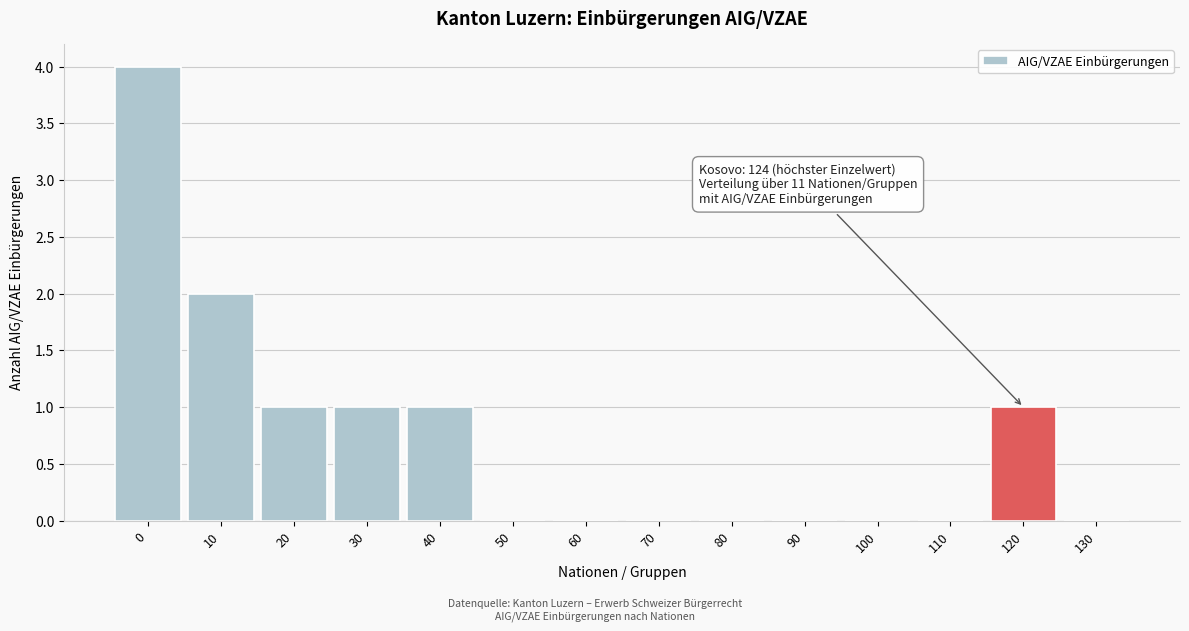

Reading left to right, list all the values displayed in this chart.

0=4	10=2	20=1	30=1	40=1	50=0	60=0	70=0	80=0	90=0	100=0	110=0	120=1	130=0